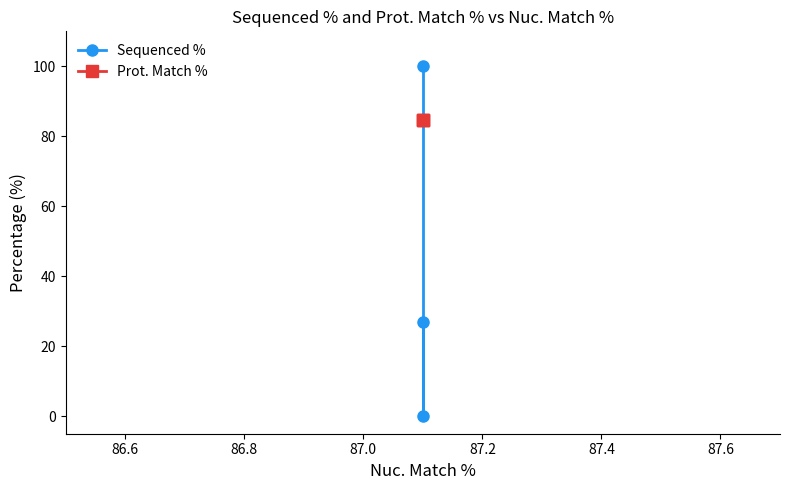

What is the greatest value displayed?

100.0